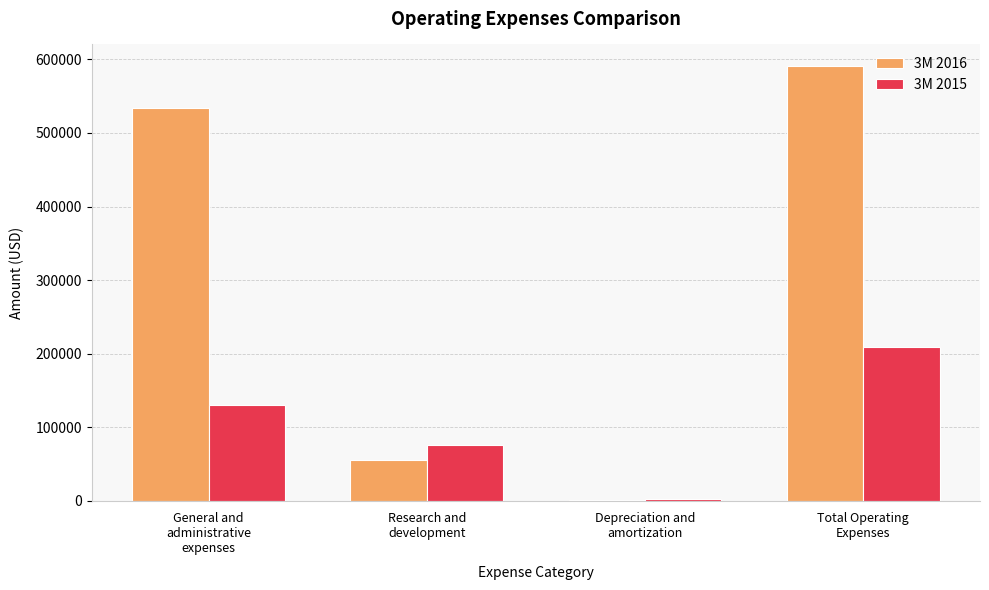

Which category has the highest value in the 3M 2015 series?

Total Operating
Expenses